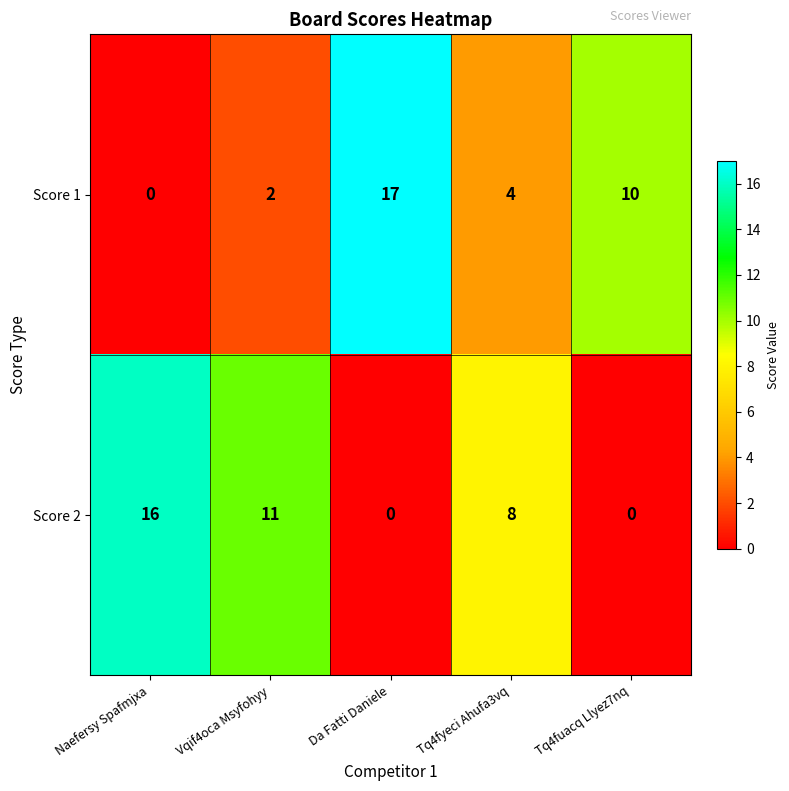

Count the Score 1 values in the range 2 to 10.

3